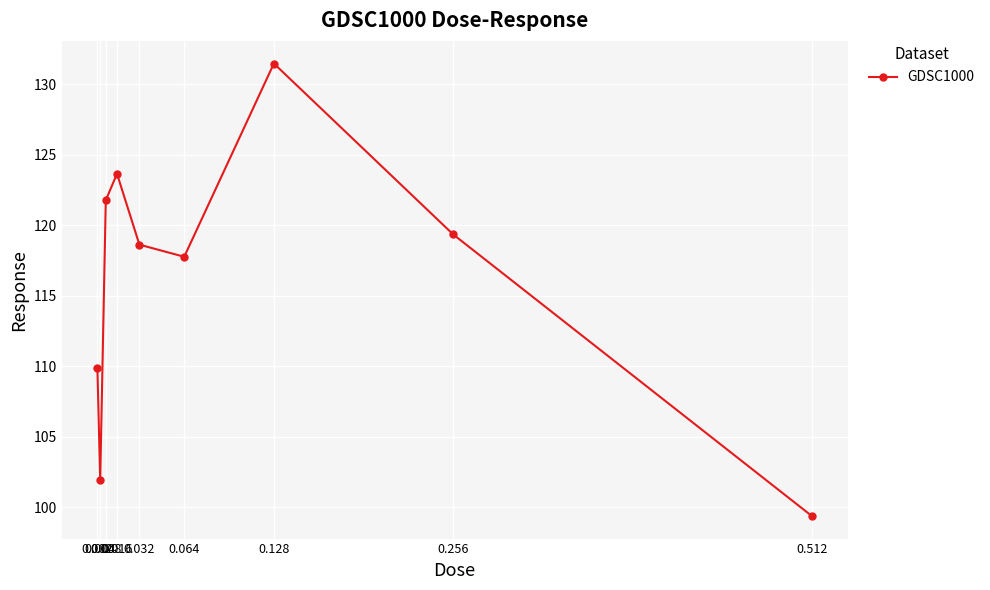

List the labels in order of value, smallest first.

0.512, 0.004, 0.002, 0.064, 0.032, 0.256, 0.008, 0.016, 0.128